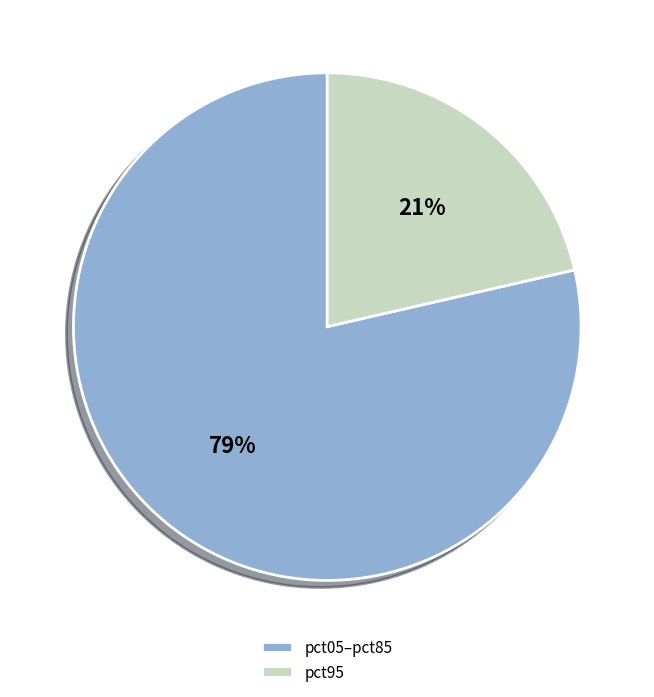

Is the sum of pct95 and pct05–pct85 greater than half?

Yes